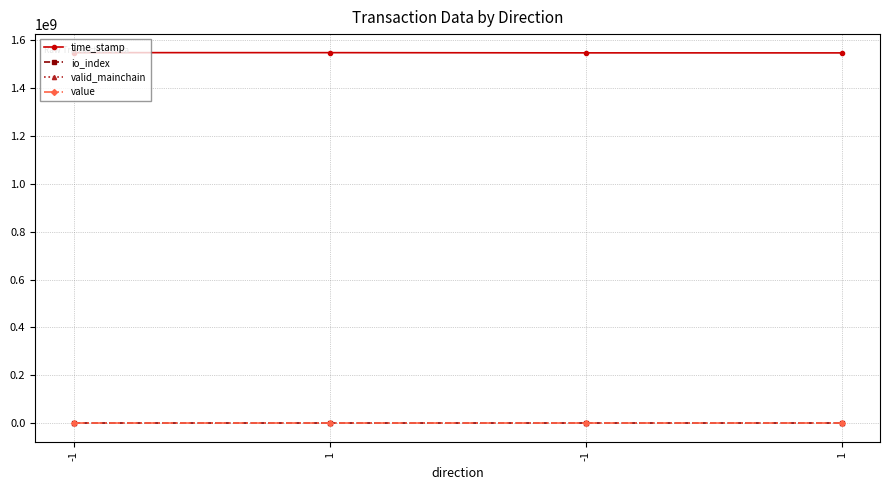

Rank the series by their maximum value, from highest to lowest.

time_stamp, value, io_index, valid_mainchain